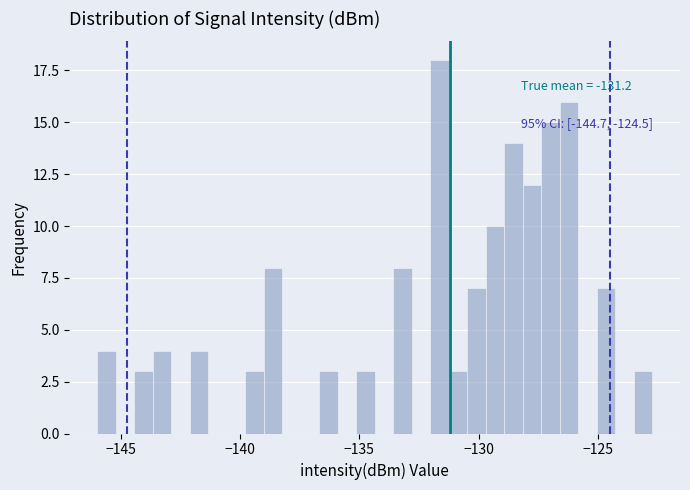

Read against the x-axis, roughly where is the centre of the tallest bar?

-131.5